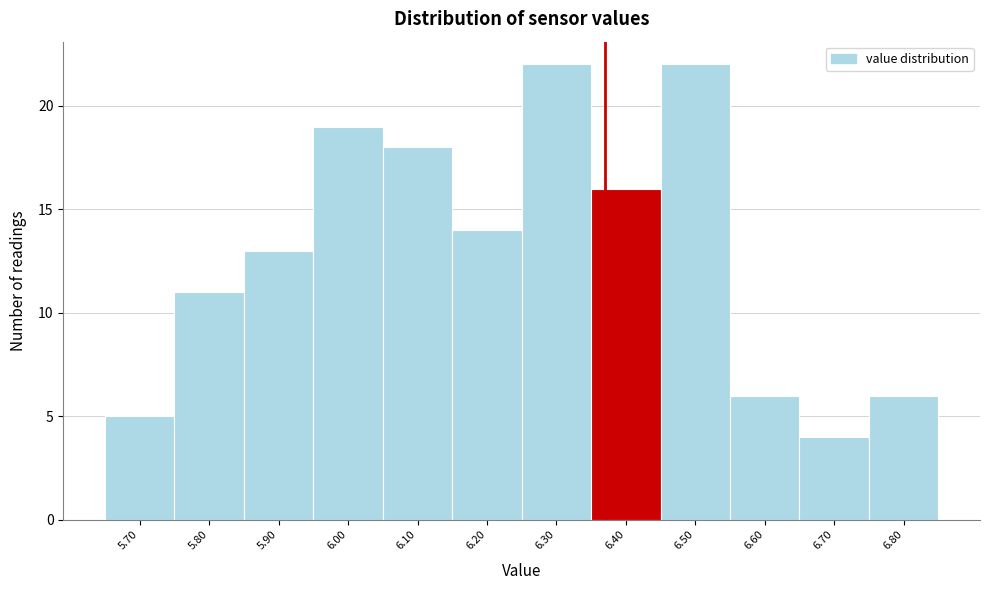

Reading left to right, list every bar in this chart as the range it spans on the x-axis followed by its height. The values are not printed on the chart, so give them approximately, as read against the axis.

5.65 to 5.75: 5
5.75 to 5.85: 11
5.85 to 5.95: 13
5.95 to 6.05: 19
6.05 to 6.15: 18
6.15 to 6.25: 14
6.25 to 6.35: 22
6.35 to 6.45: 16
6.45 to 6.55: 22
6.55 to 6.65: 6
6.65 to 6.75: 4
6.75 to 6.85: 6